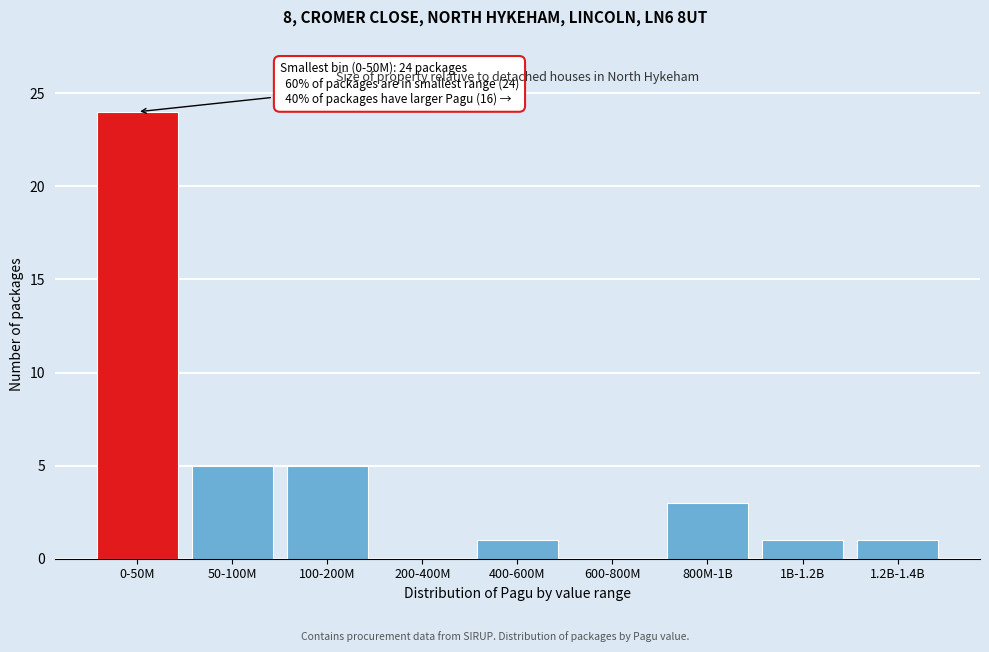

Reading left to right, list all the values displayed in this chart.

0-50M=24	50-100M=5	100-200M=5	200-400M=0	400-600M=1	600-800M=0	800M-1B=3	1B-1.2B=1	1.2B-1.4B=1